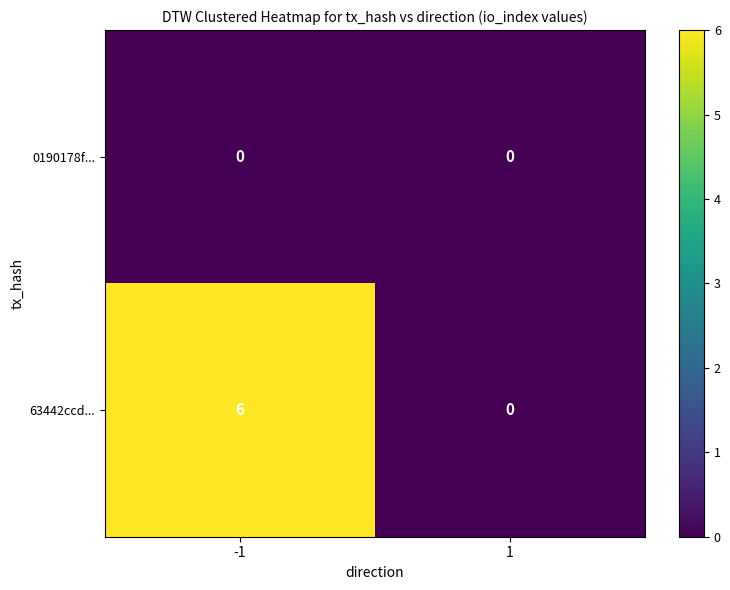

At which category is the sum across all series the highest?

-1